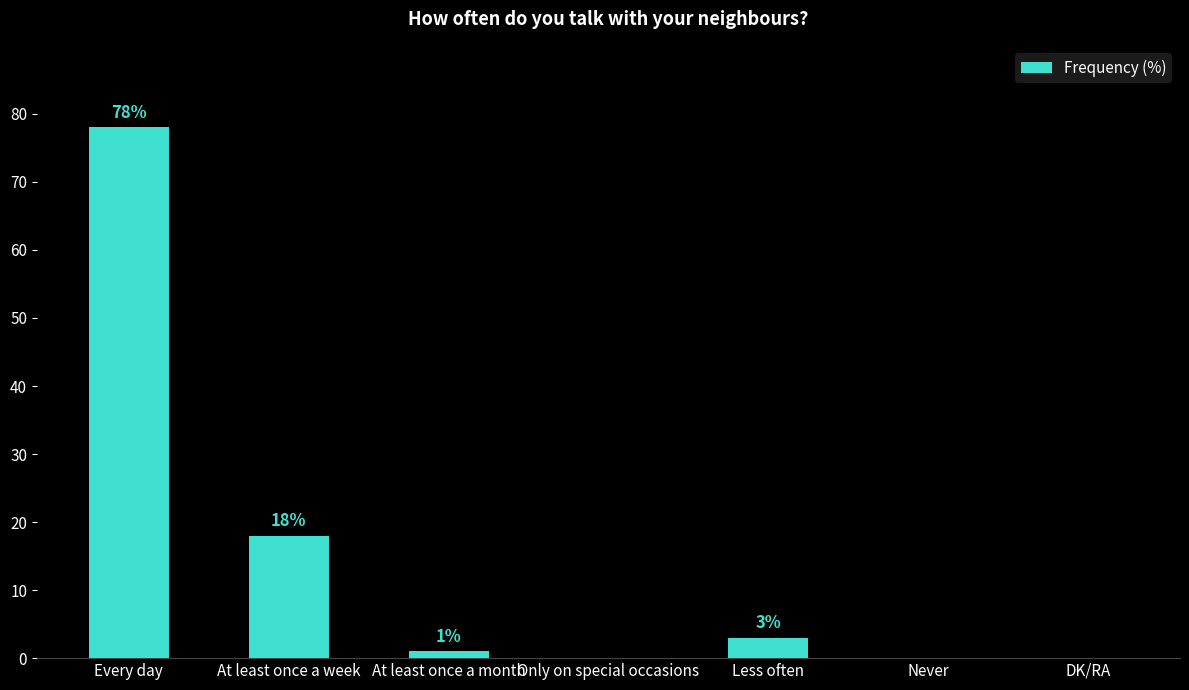

Are the bars grouped side by side (vs. stacked)?

No